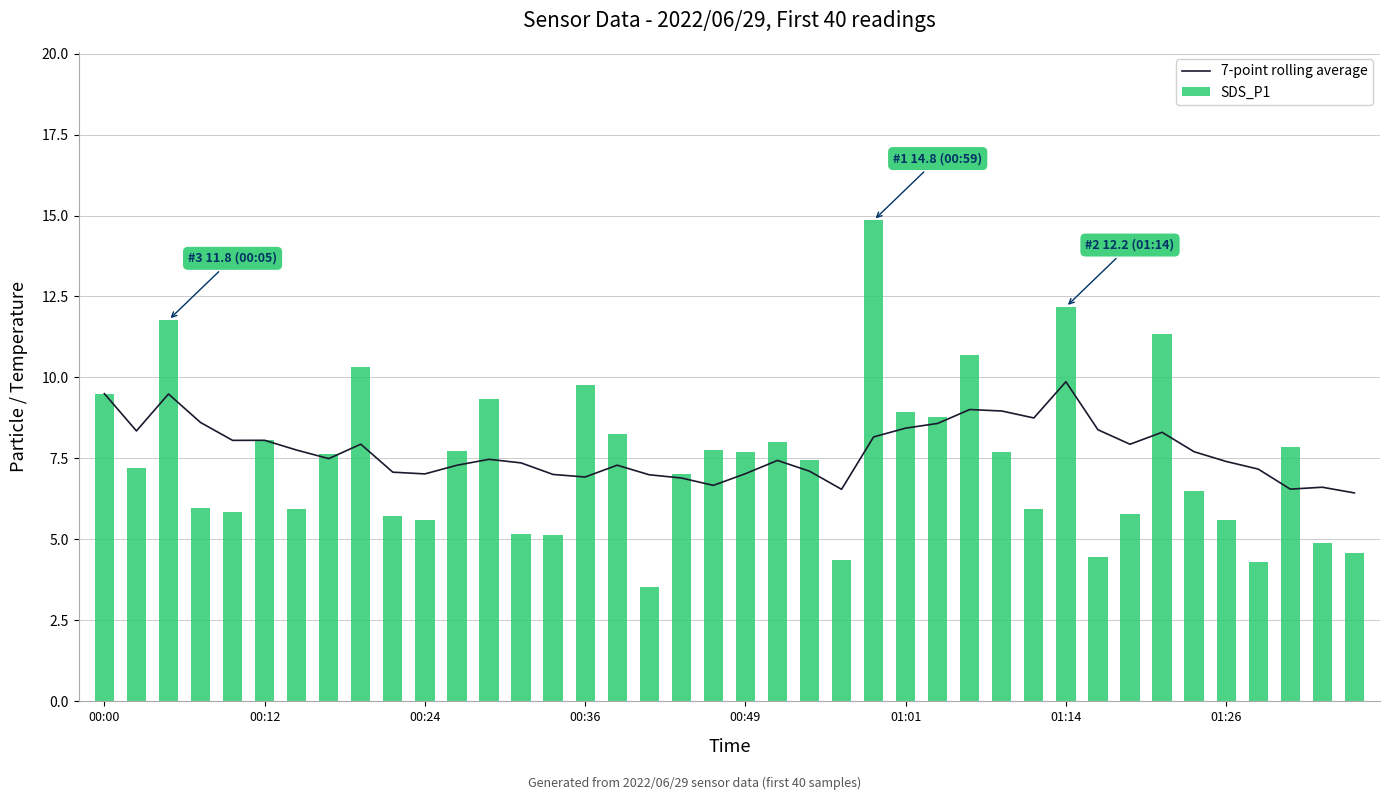

Does the chart contain any negative values?

No